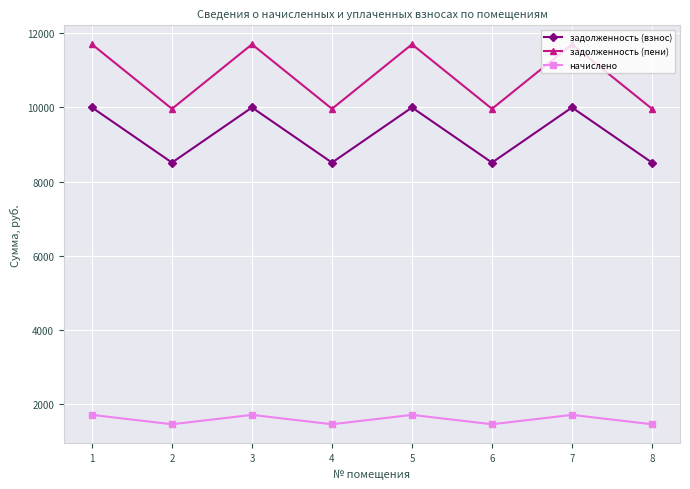

What is the minimum value for задолженность (взнос)?

8512.9